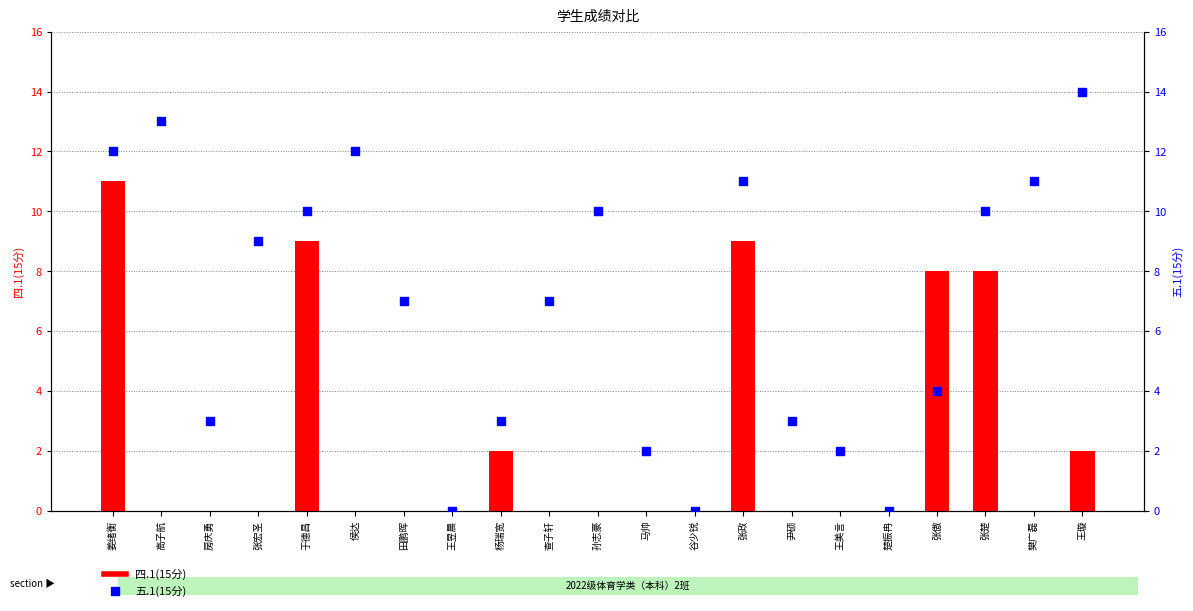

At which category is the sum across all series the highest?

姜绪衡